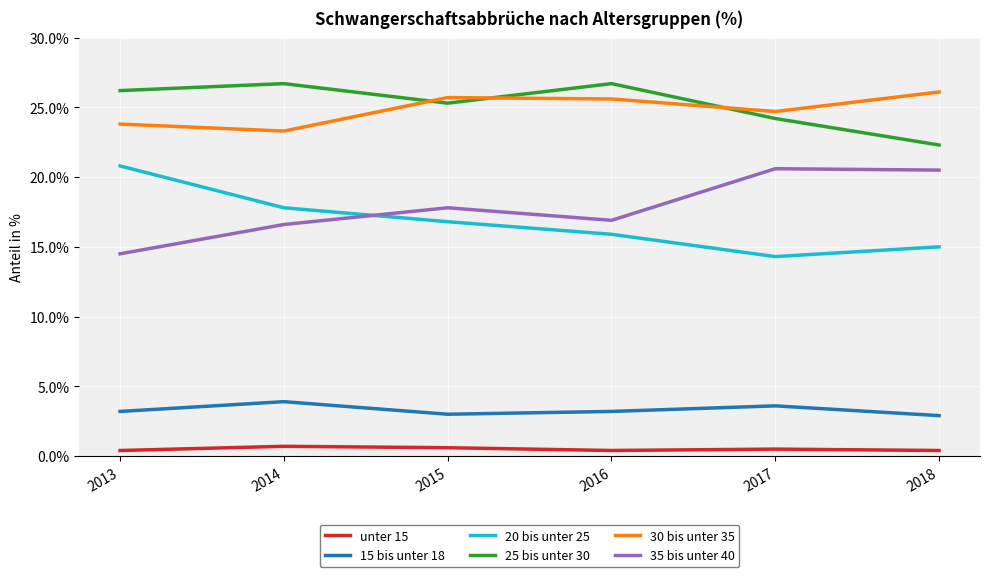

Count the unter 15 values in the range 0 to 1.

6